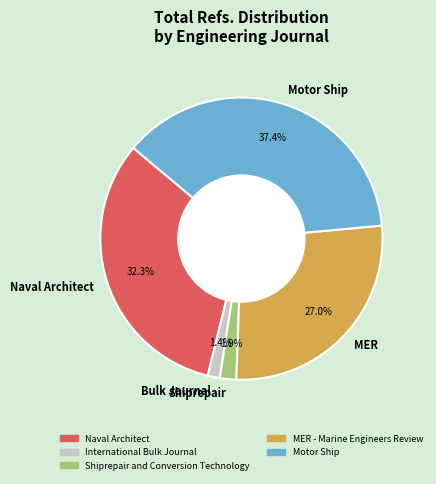

Is there any slice that represents more than half of the pie?

No